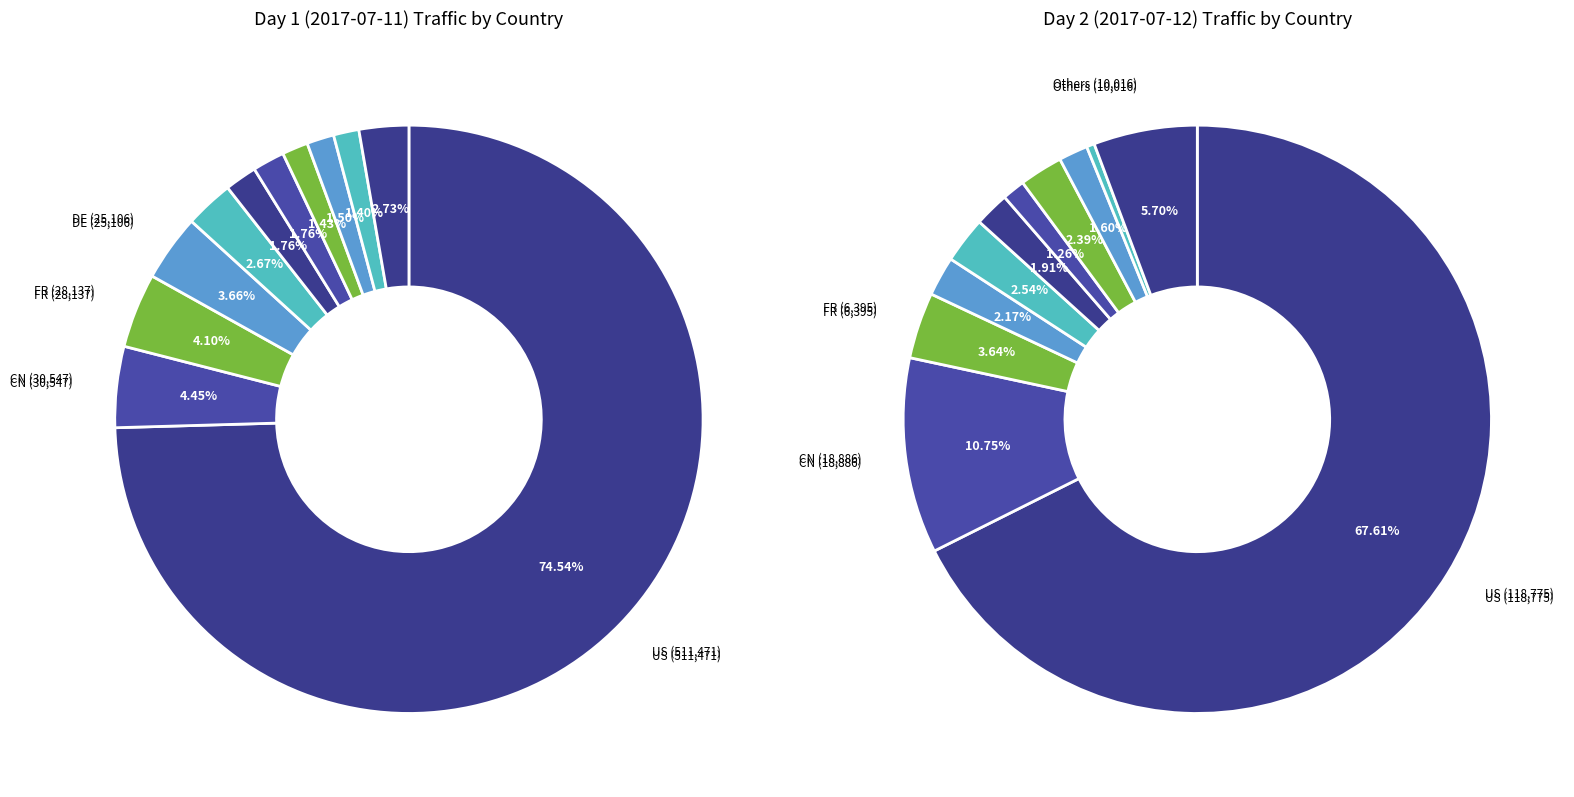

Which has a higher value, FR or CA?

FR